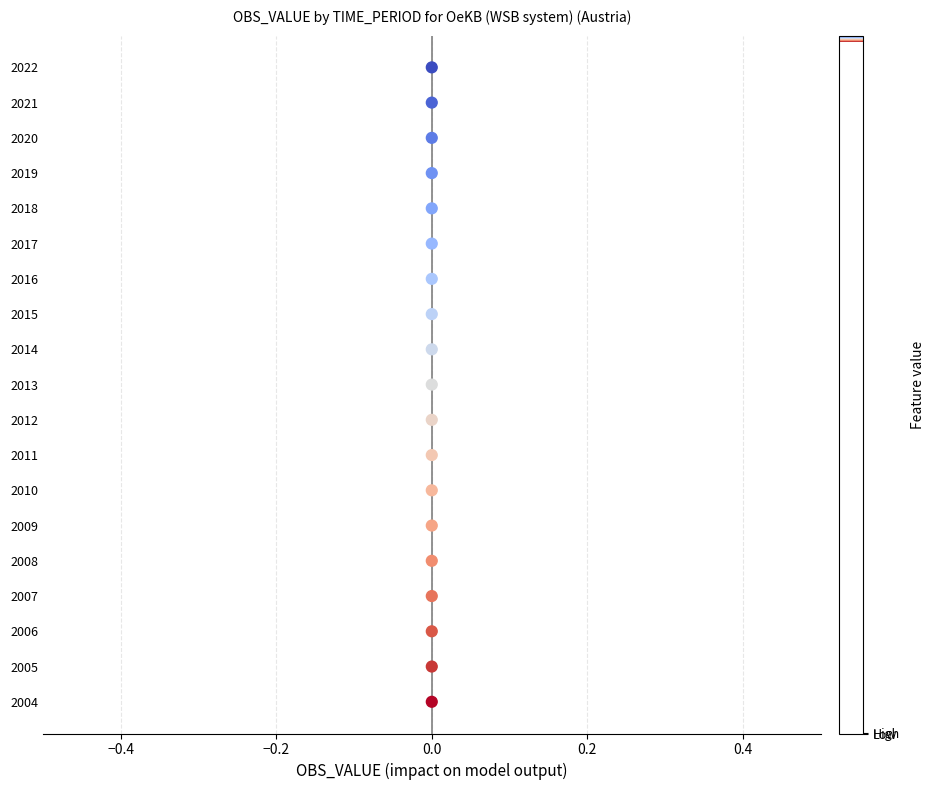

What is the range of Y values (max minus min)?

18